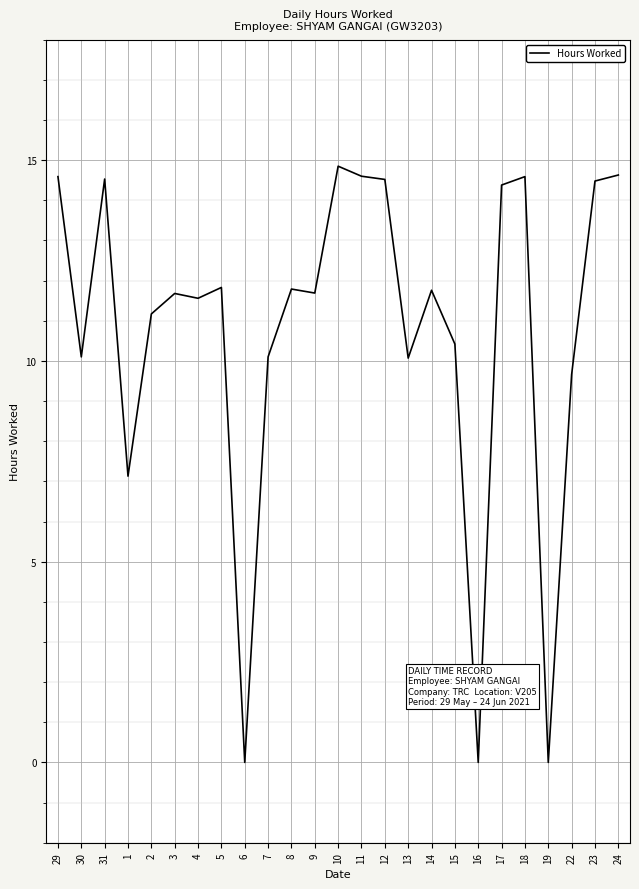

What is the sum of the values at 9 and 3?

23.4